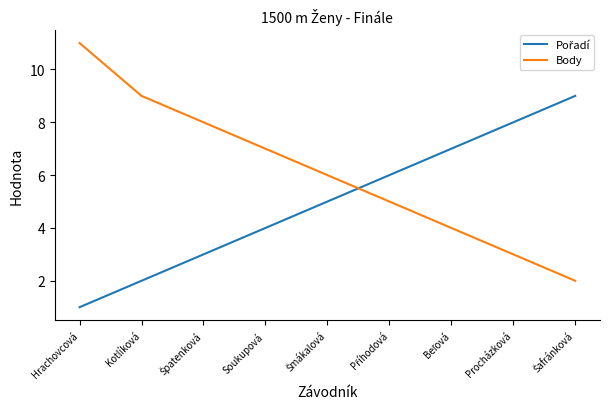

True or false: Body has a value of 7 at Soukupová.

True